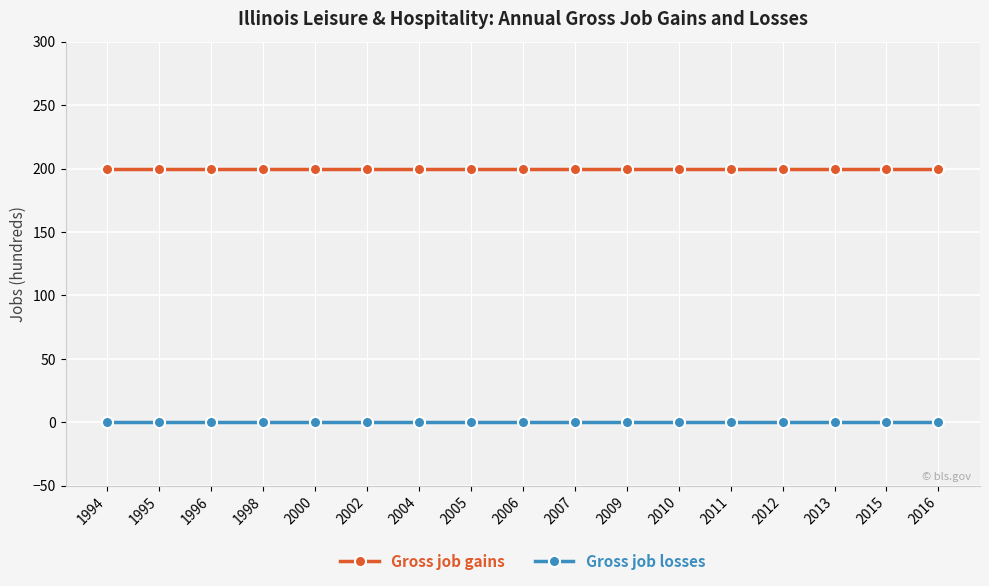

True or false: Gross job gains and Gross job losses cross at least once.

False